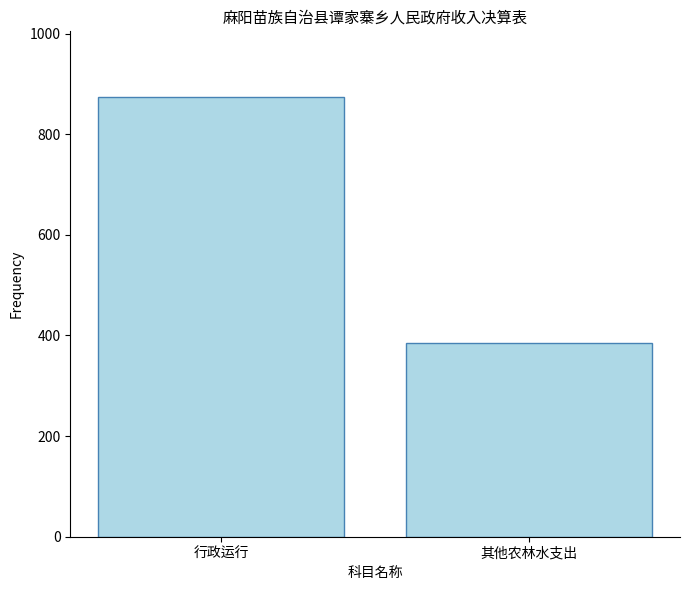

How many data points are less than 873?

1